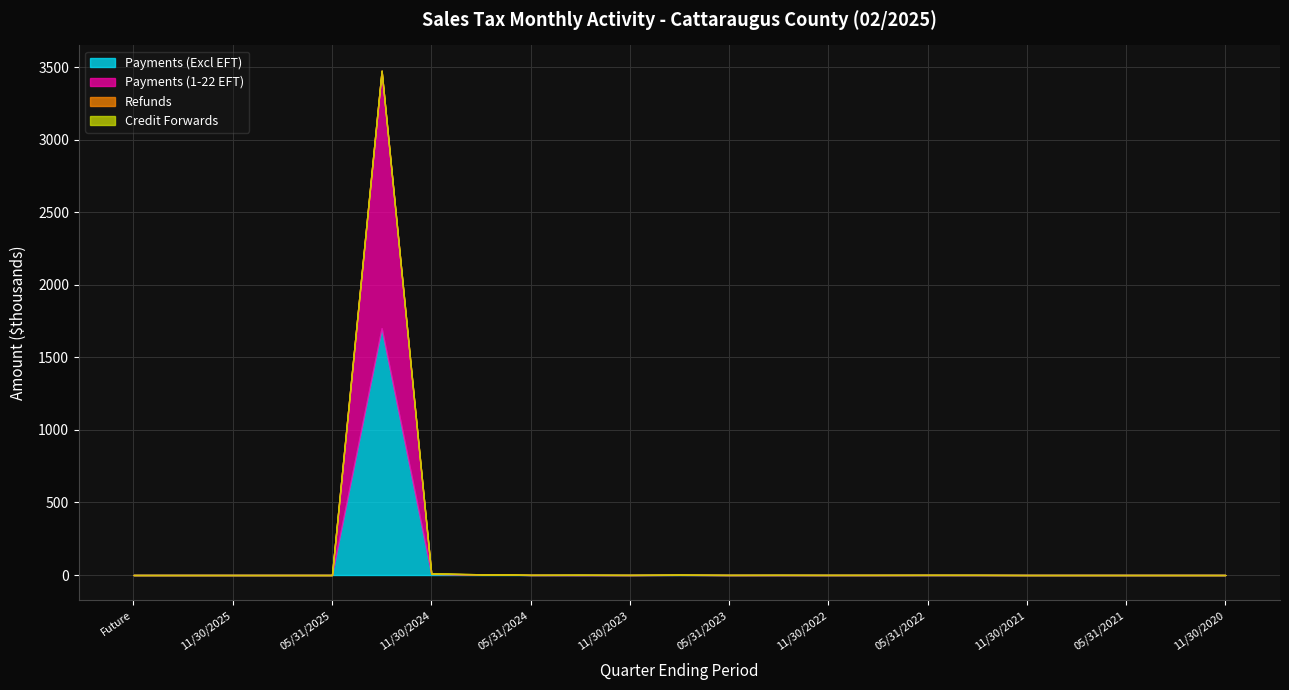

How many lines are shown in the chart?

4